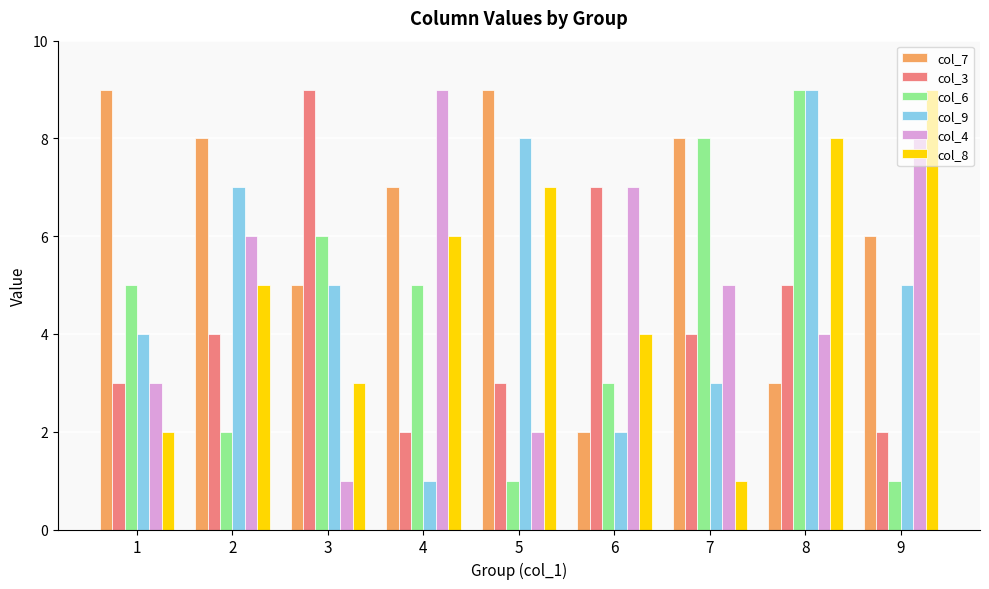

Count the number of categories in the chart.

9